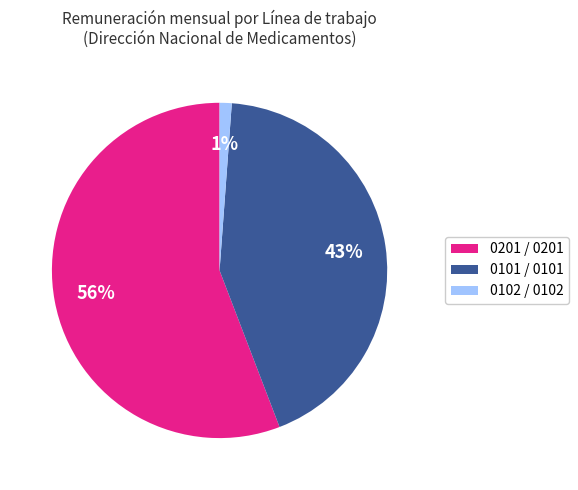

Between 0201 / 0201 and 0101 / 0101, which is larger?

0201 / 0201